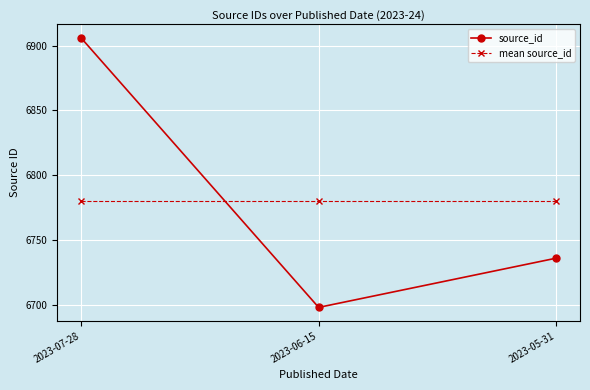

What is the average value of the source_id series?

6780